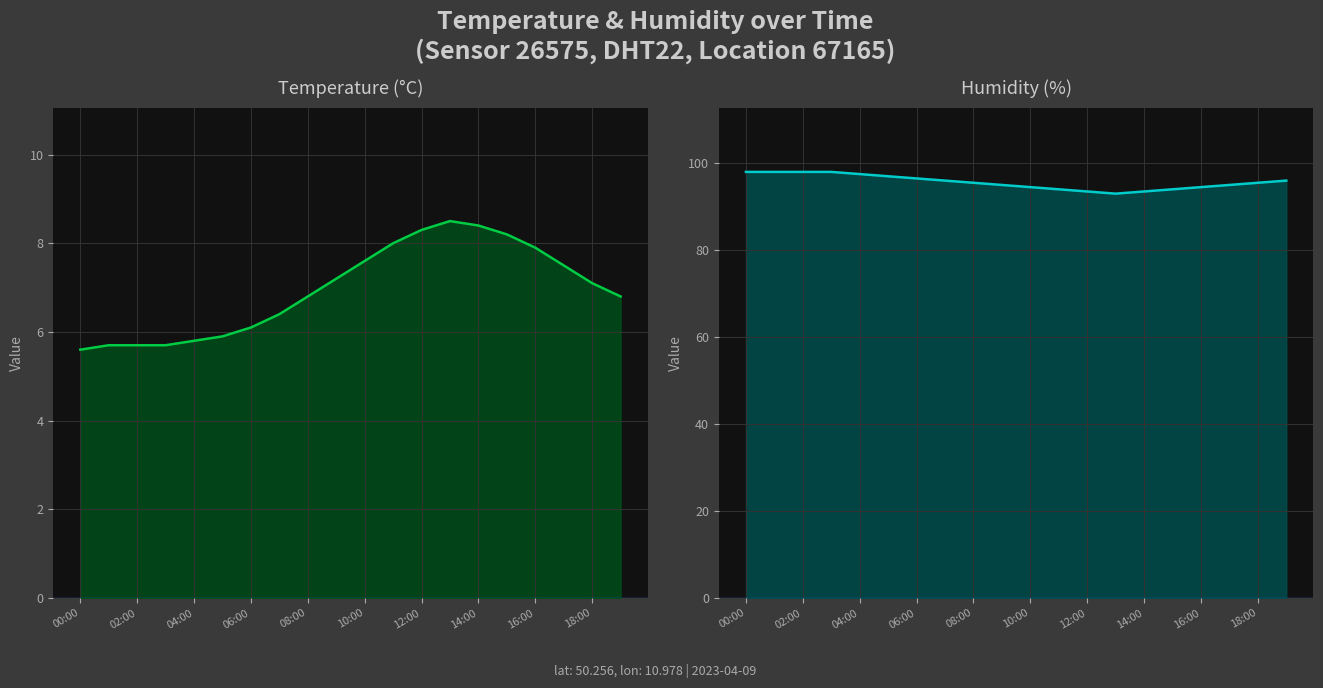

Between 14:00 and 18:00, which series saw the biggest shift?

humidity